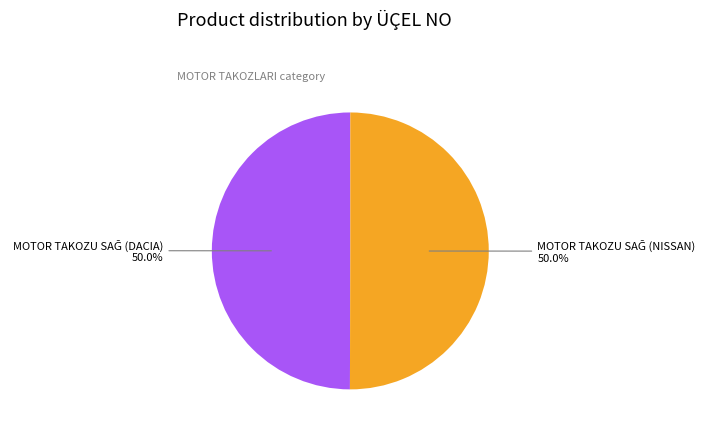

To the nearest percent, what is the combined percentage of MOTOR TAKOZU SAĞ (NISSAN) and MOTOR TAKOZU SAĞ (DACIA)?

100%